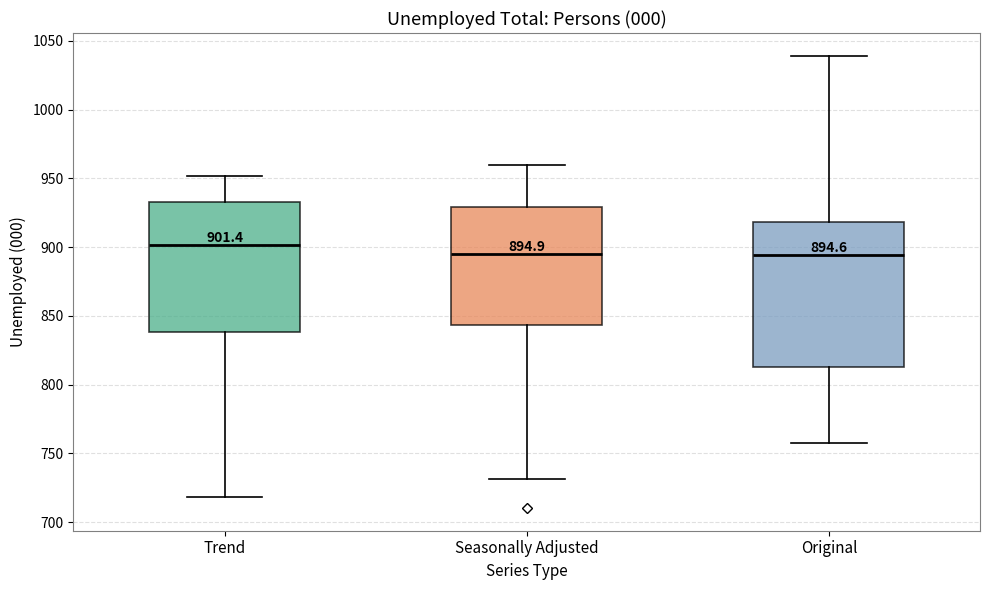

Which box is the tallest, from its lower edge to its upper edge?

Original